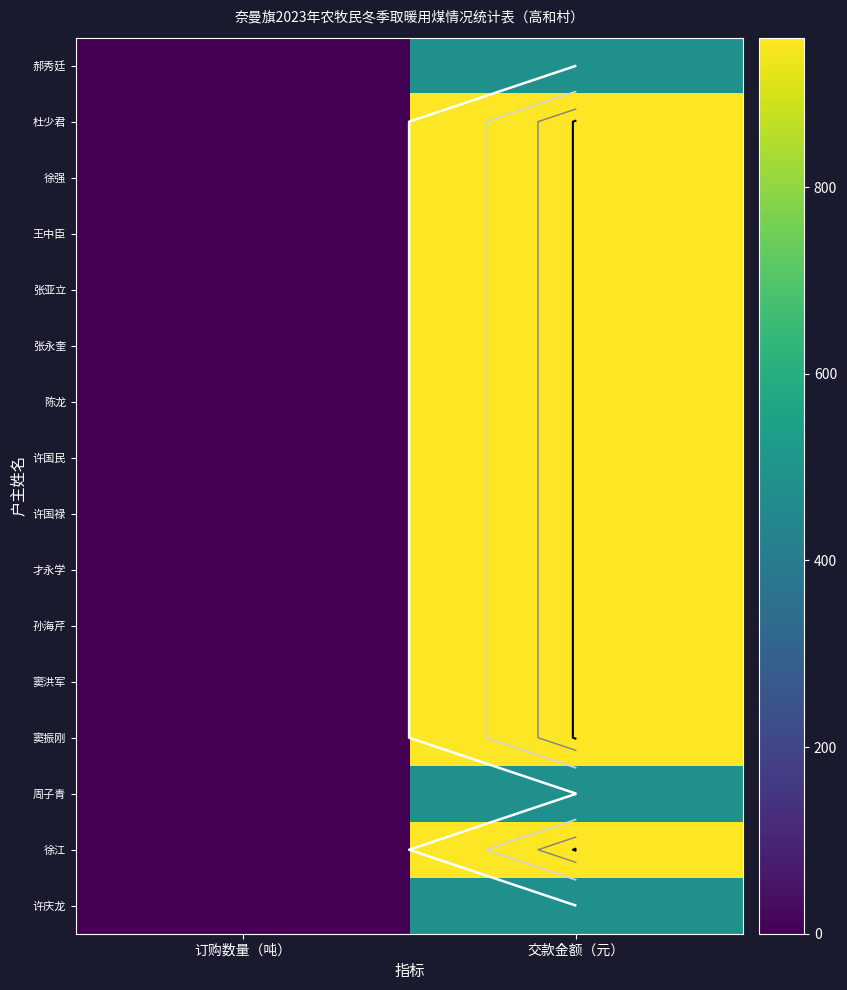

What is the sum of the 孙海芹 values at 订购数量（吨） and 交款金额（元）?

962